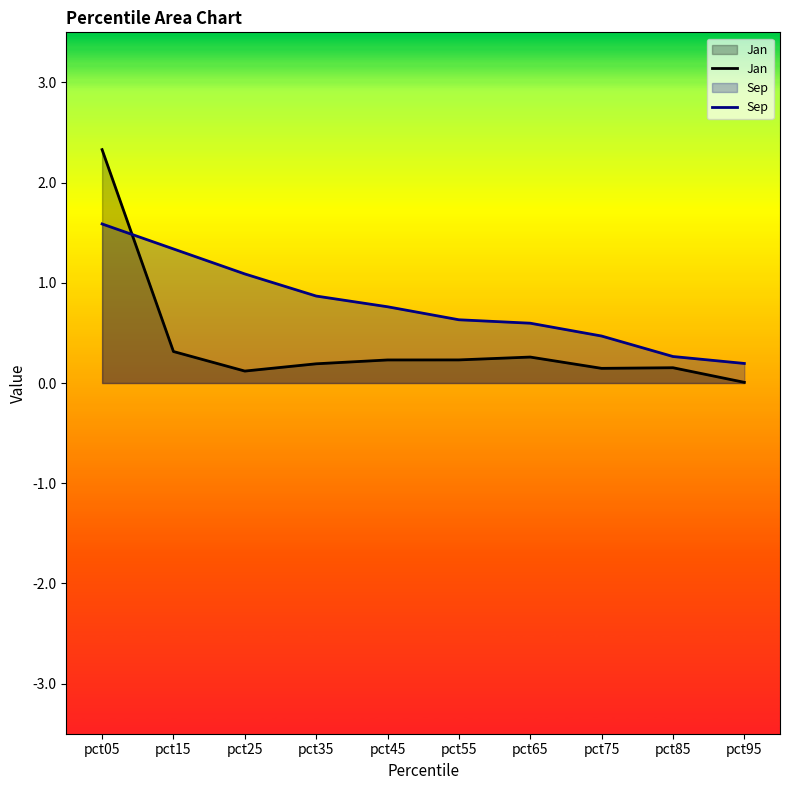

What is the difference between the second highest and second lowest values in the Sep series?

1.1